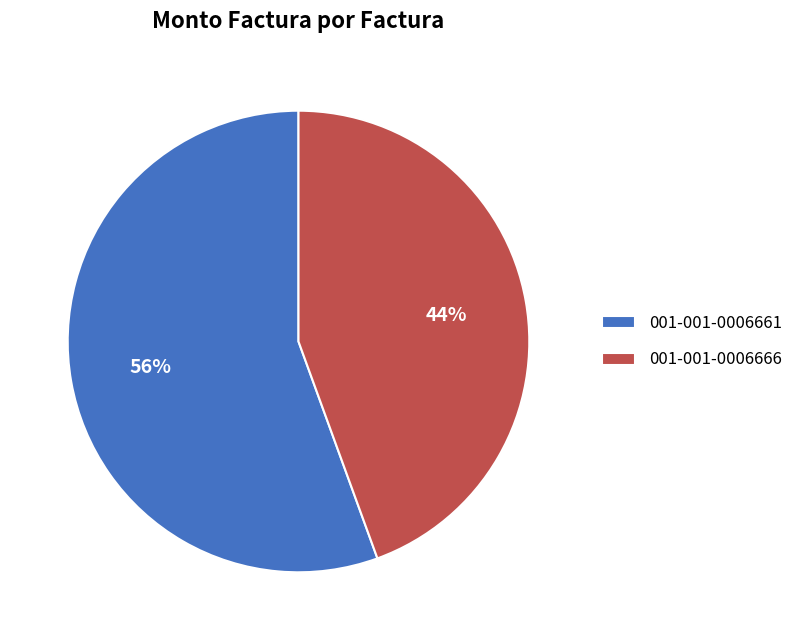

To the nearest percent, what portion does 001-001-0006666 represent?

44%